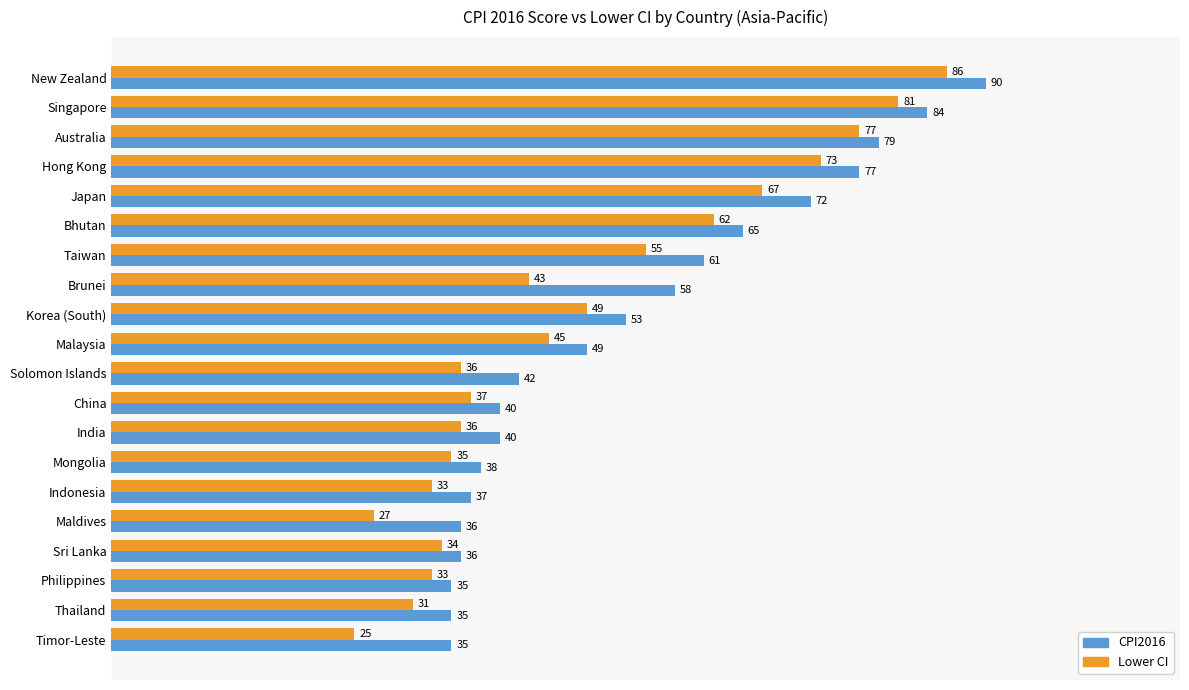

Which series has the largest range (max minus min)?

Lower CI